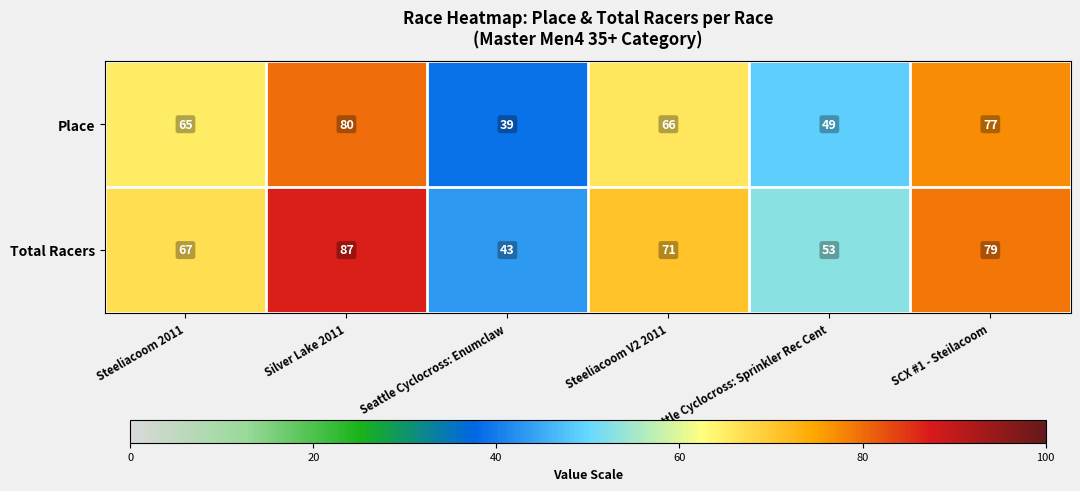

List the series in order of their overall mean, highest first.

Total Racers, Place